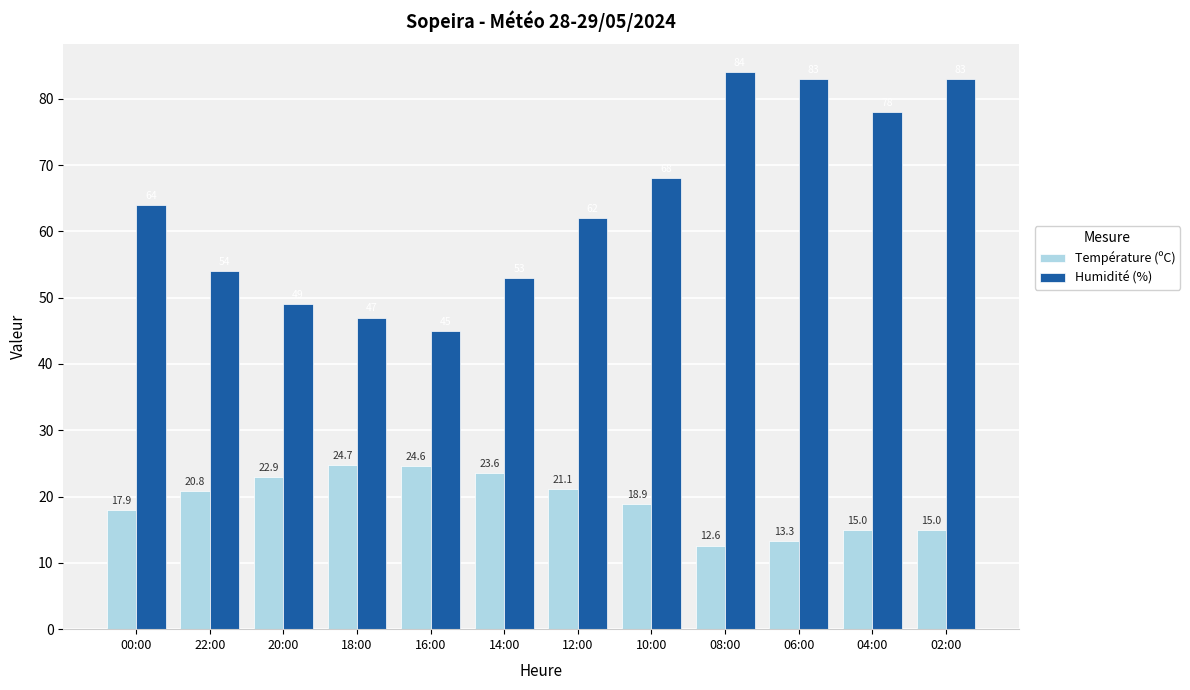

Which category has the highest value across all series?

08:00